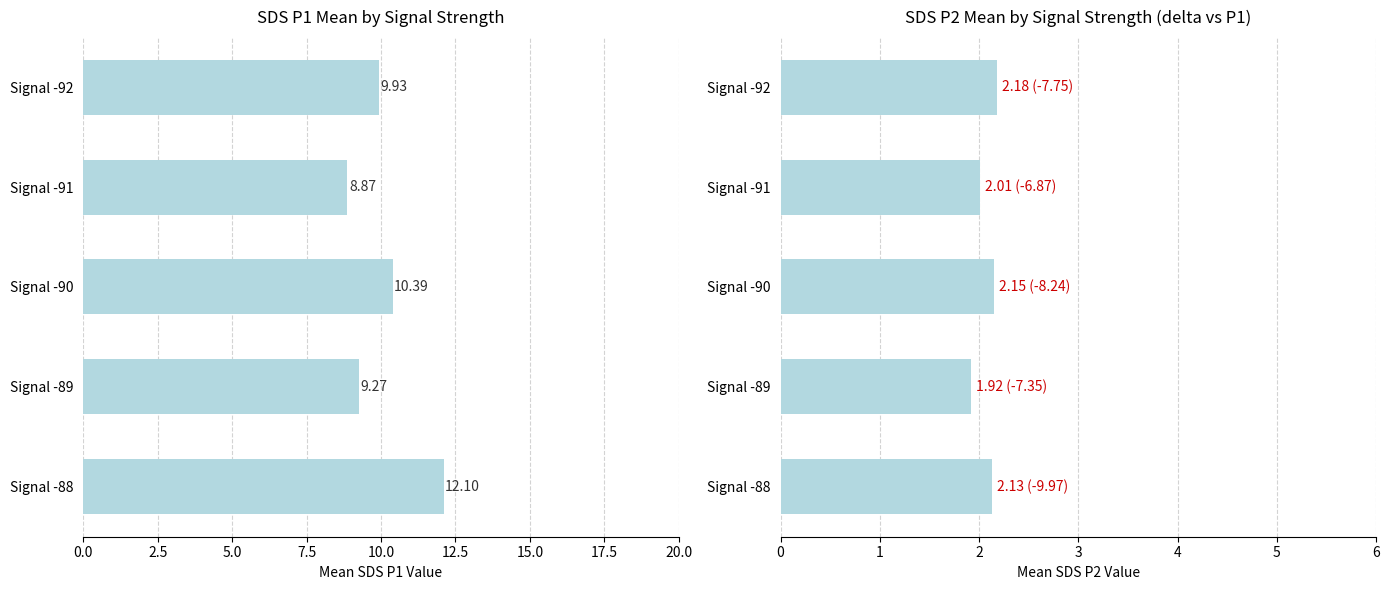

Rank the series at Signal -88 from lowest to highest value.

SDS_P2, SDS_P1